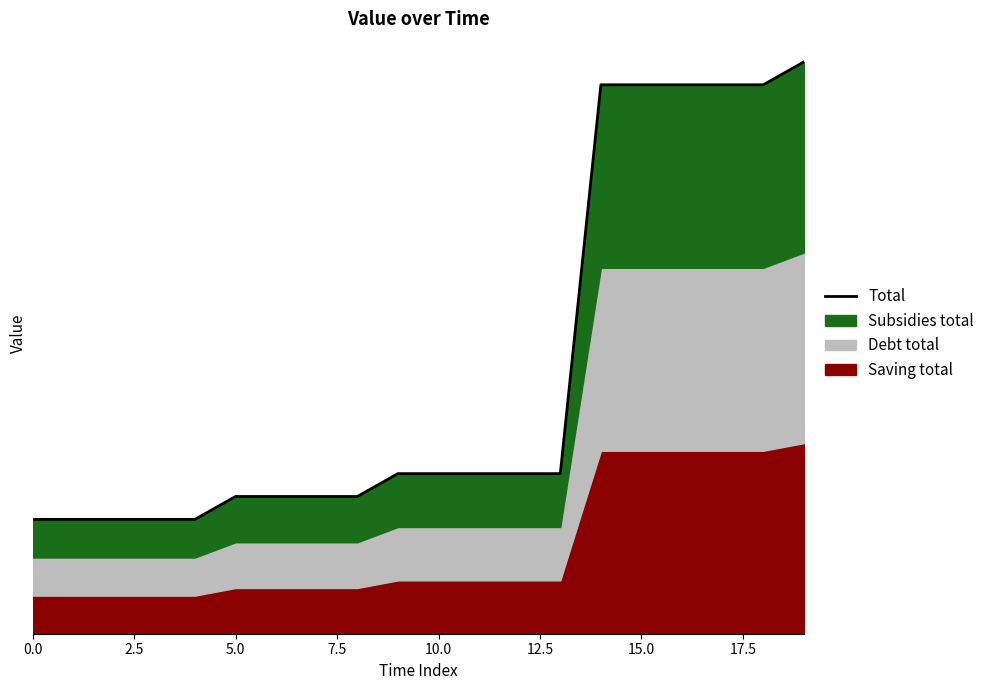

What position from the left is 10?

11